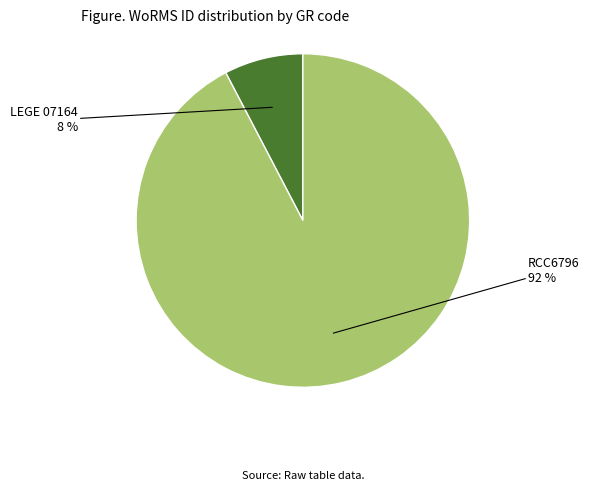

To the nearest percent, what is the average slice percentage?

50%